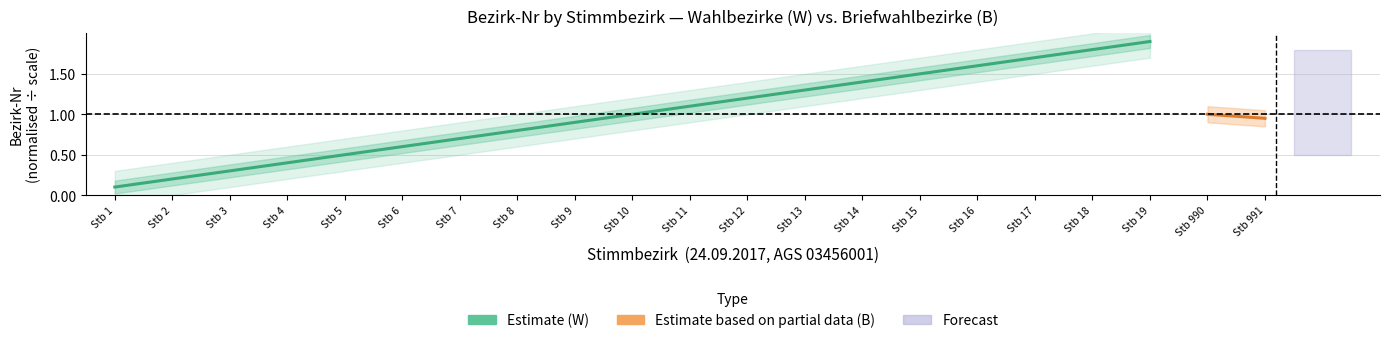

List the labels in order of value, largest first.

Stb 19, Stb 18, Stb 17, Stb 16, Stb 15, Stb 14, Stb 13, Stb 12, Stb 11, Stb 10, Stb 9, Stb 8, Stb 7, Stb 6, Stb 5, Stb 4, Stb 3, Stb 2, Stb 1